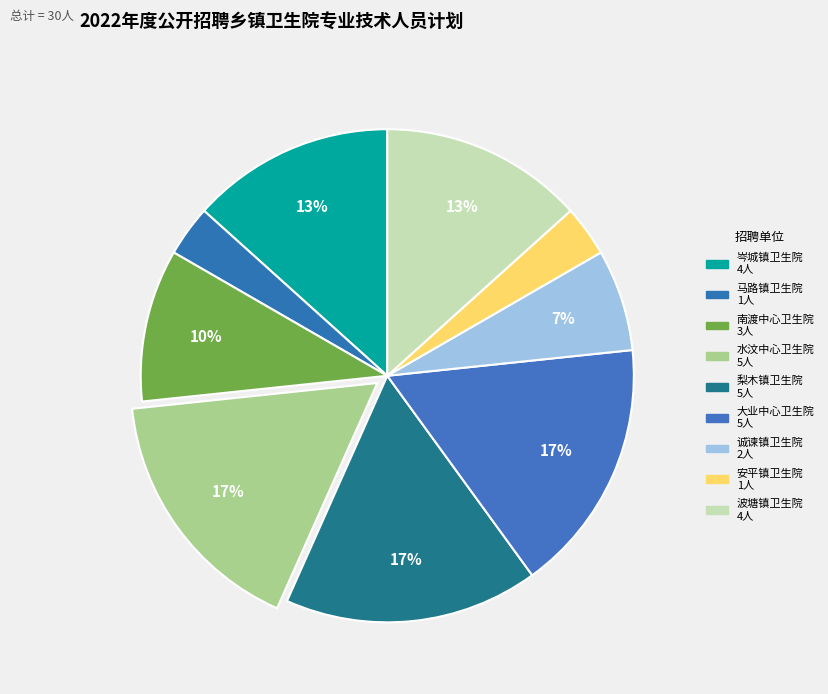

How many slices are in this pie chart?

9